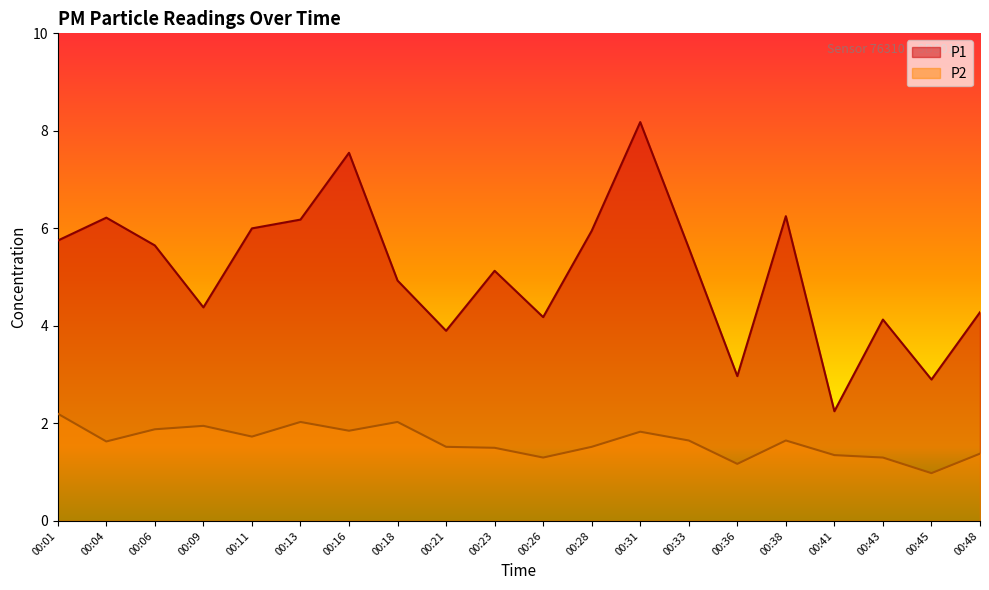

Is the value of P2 at 00:43 greater than the value of P1 at 00:28?

No